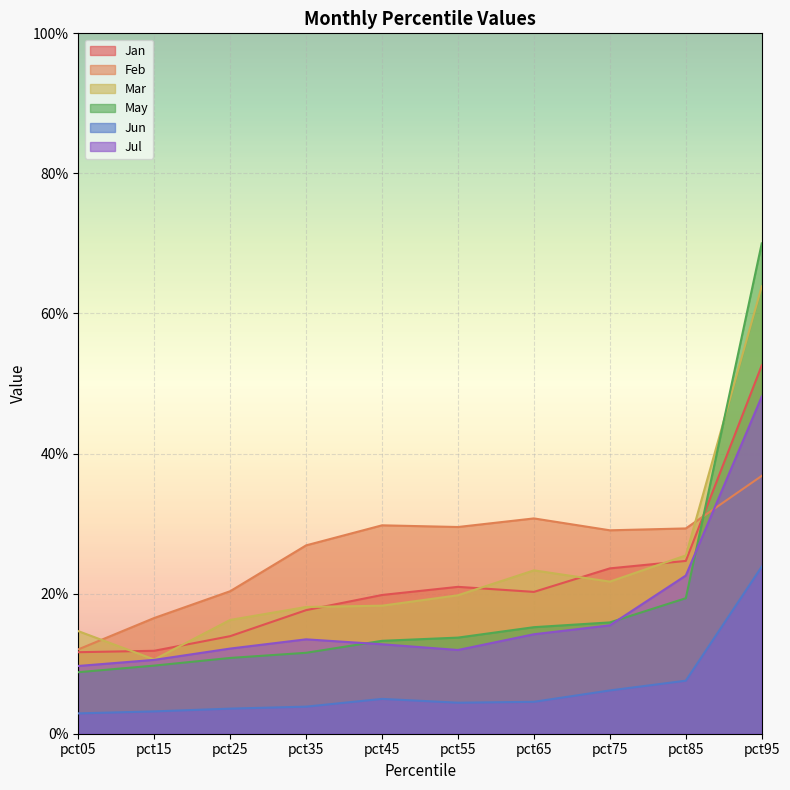

How many lines are shown in the chart?

6